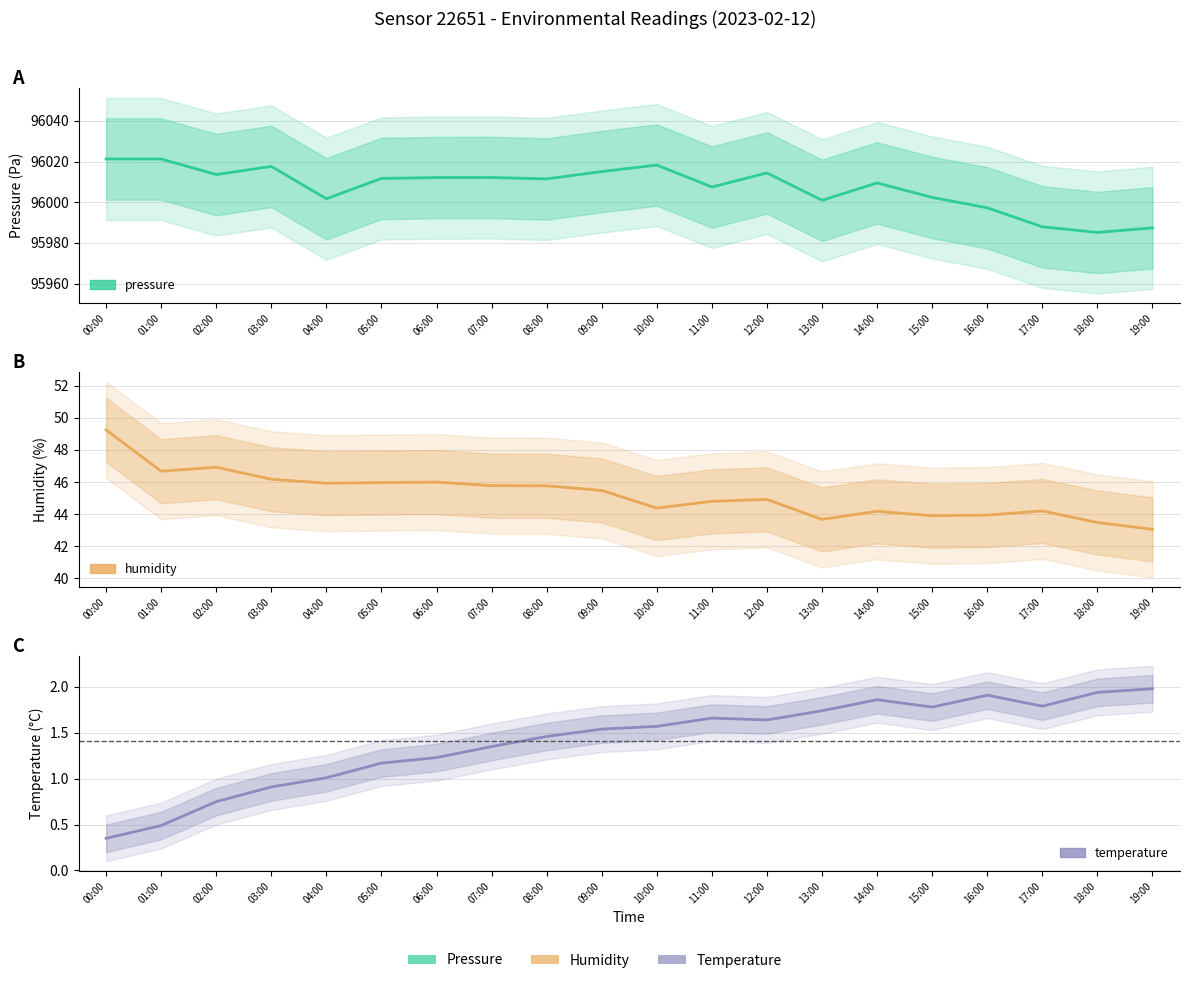

How many data points in temperature are less than 1?

4